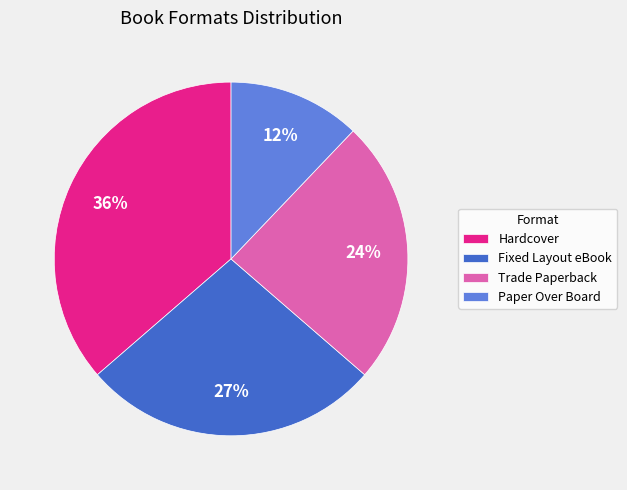

How many segments does this pie chart have?

4